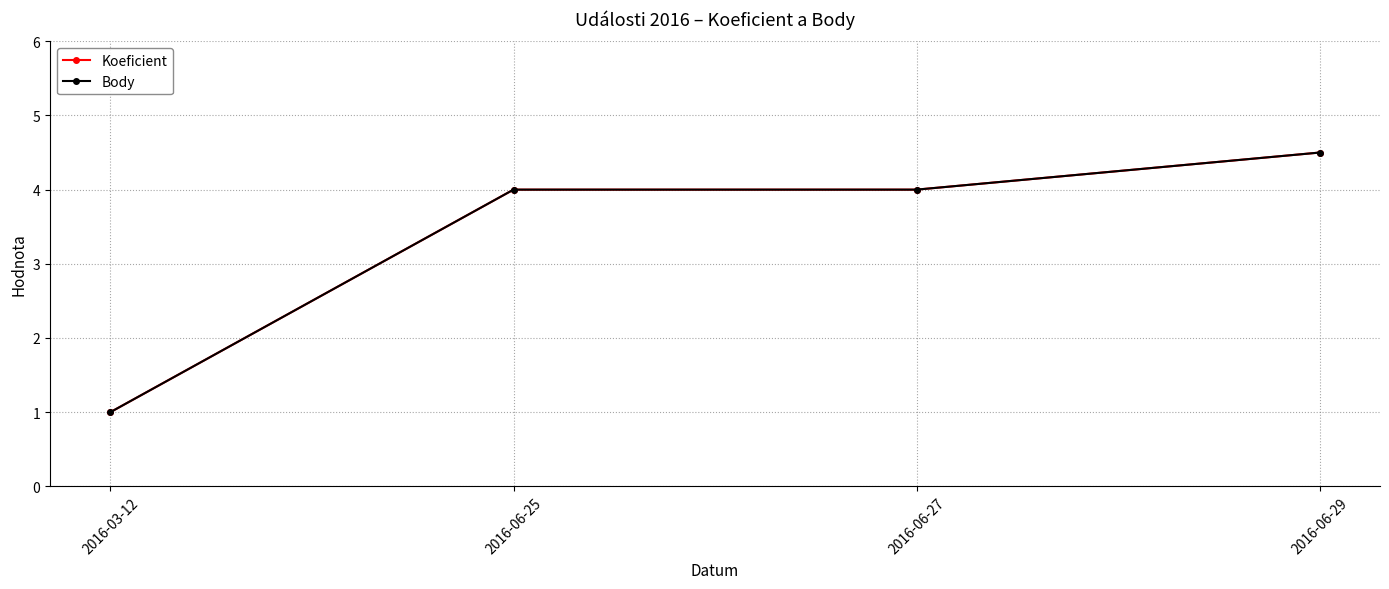

Which series has the widest spread of values?

Koeficient